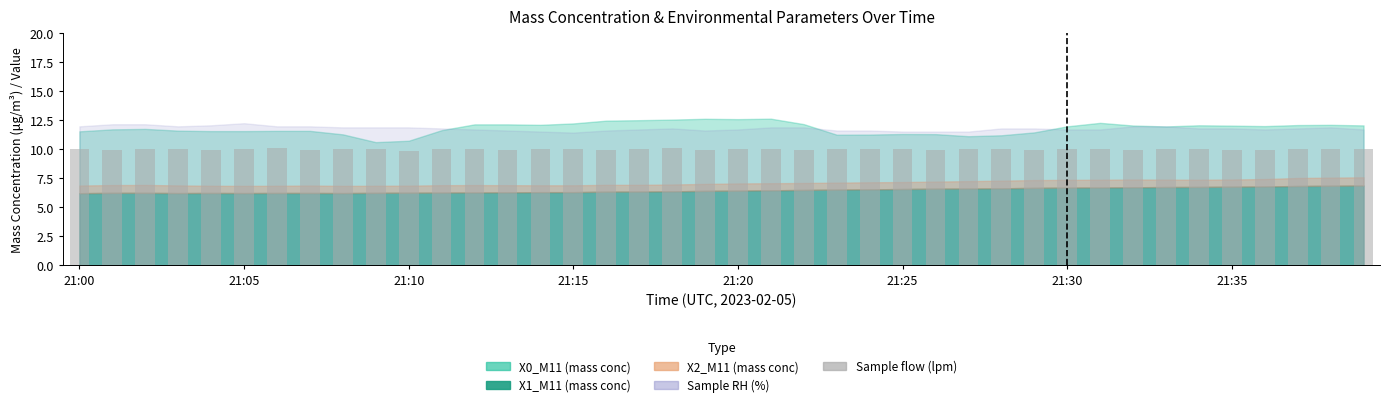

What is the value of the 39th bar from the left?

10.0